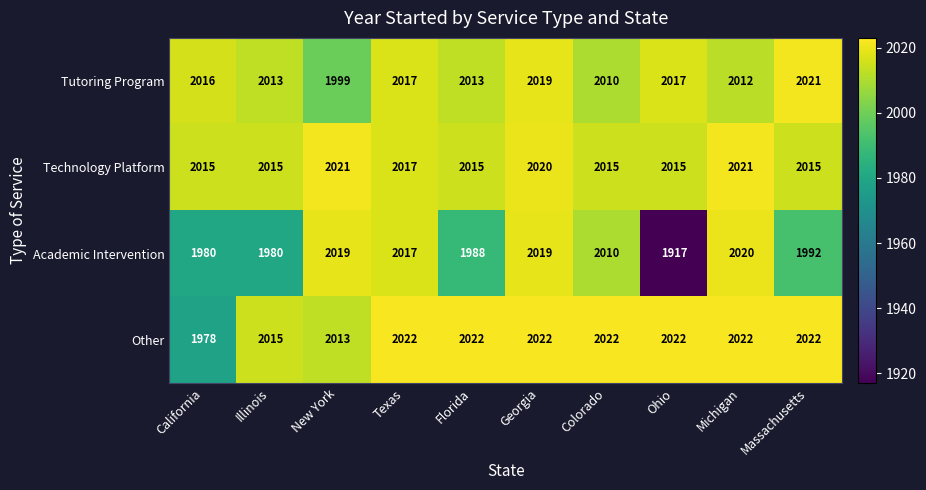

At New York, list the series in order from smallest to largest.

Tutoring Program, Other, Academic Intervention, Technology Platform